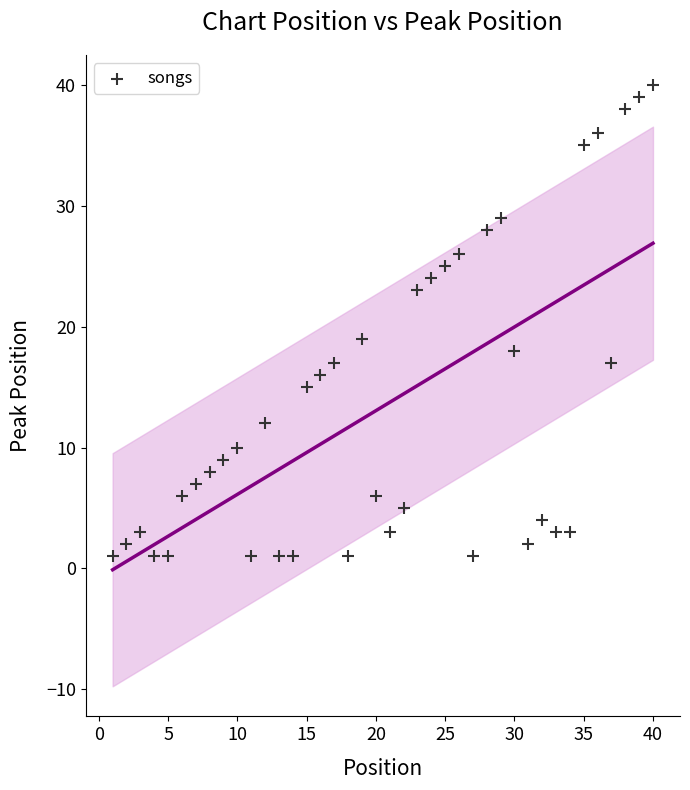

What is the range of Y values (max minus min)?

39